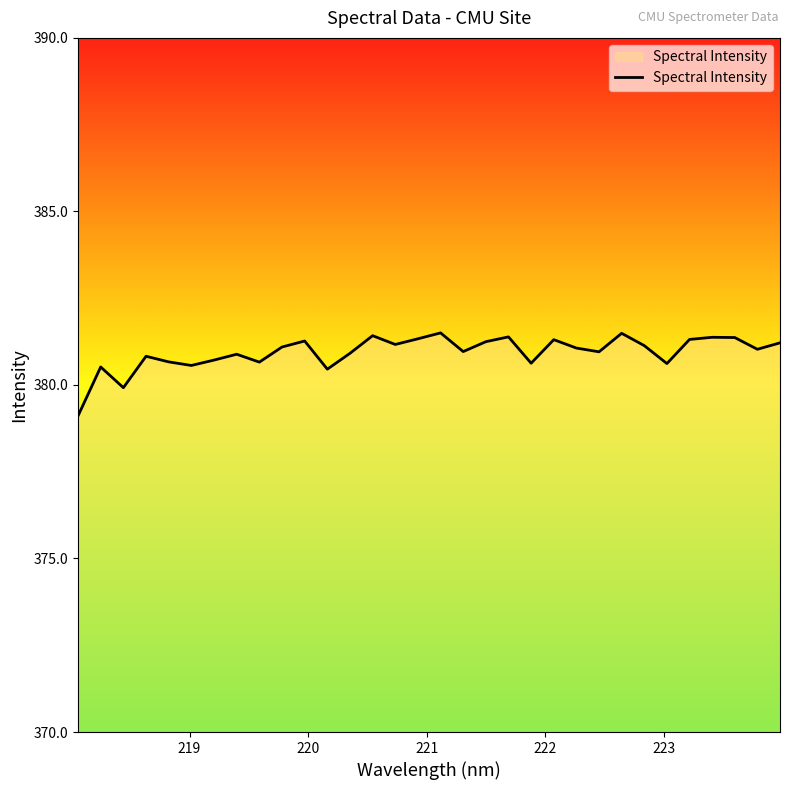

What is the maximum value shown in the chart?

381.5